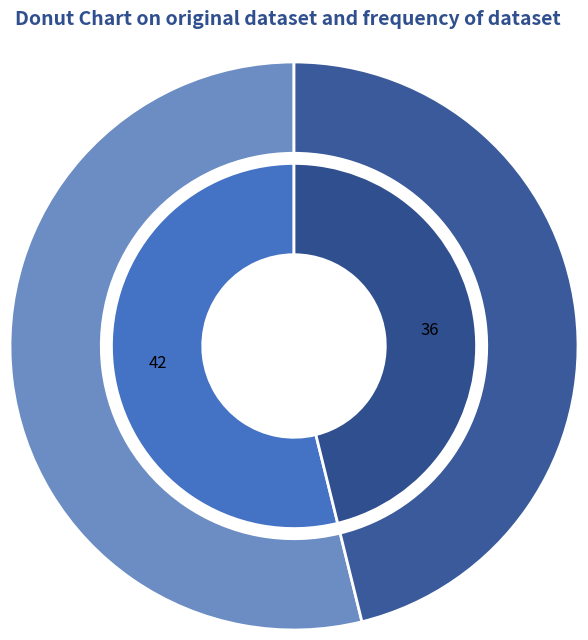

To the nearest percent, what portion does 2021096080 represent?

46%